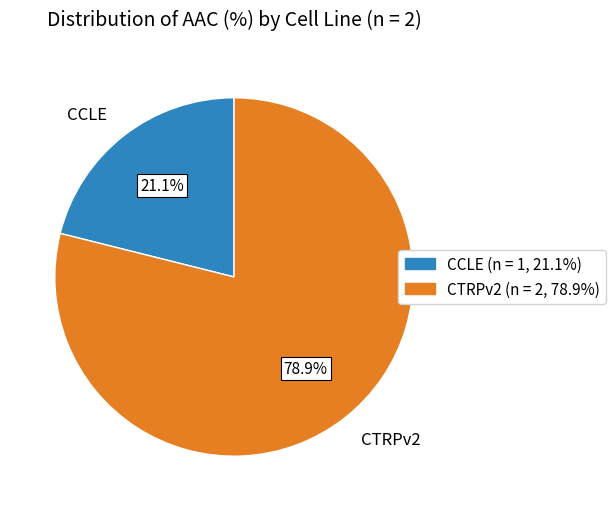

Rank the categories by value from lowest to highest.

CCLE, CTRPv2